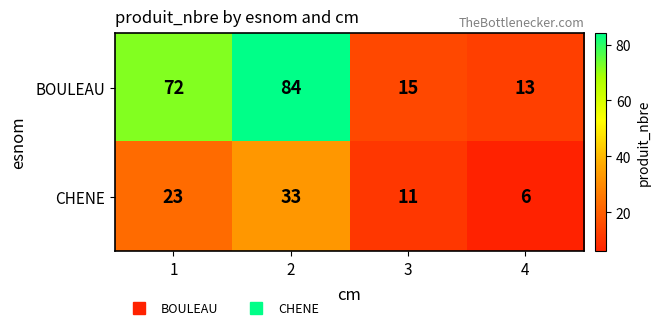

What is the approximate value of BOULEAU at 3, to the nearest 5?

15